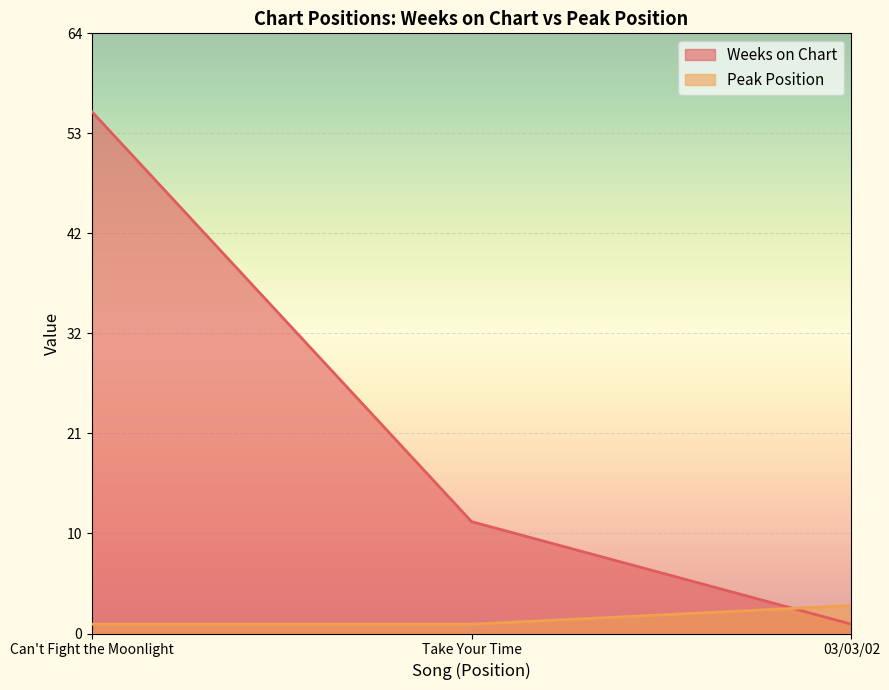

What is the average value of the Weeks on Chart series?

23